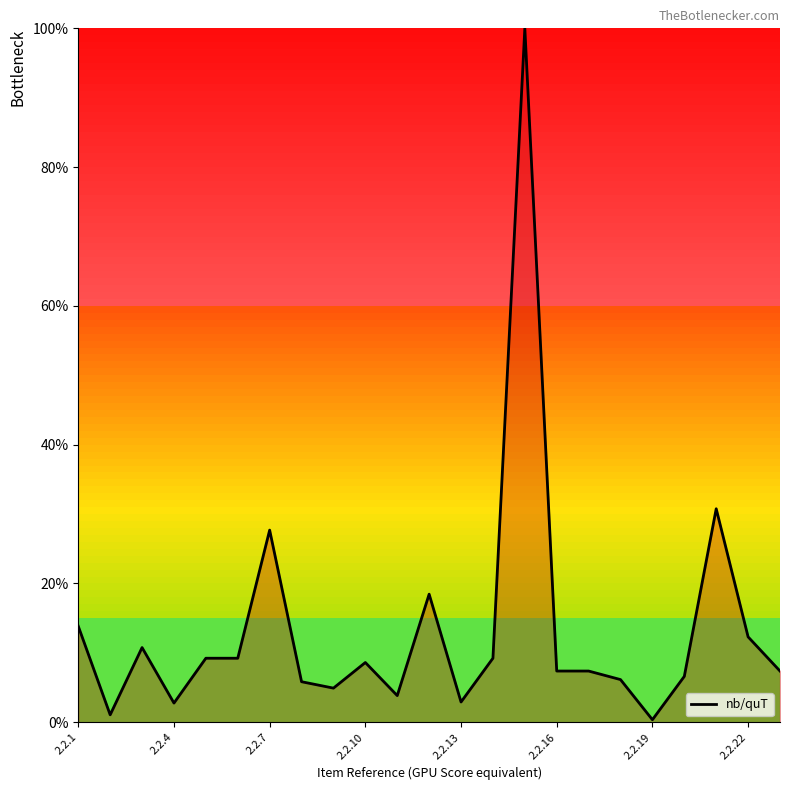

Does the chart display data point markers on the line(s)?

No